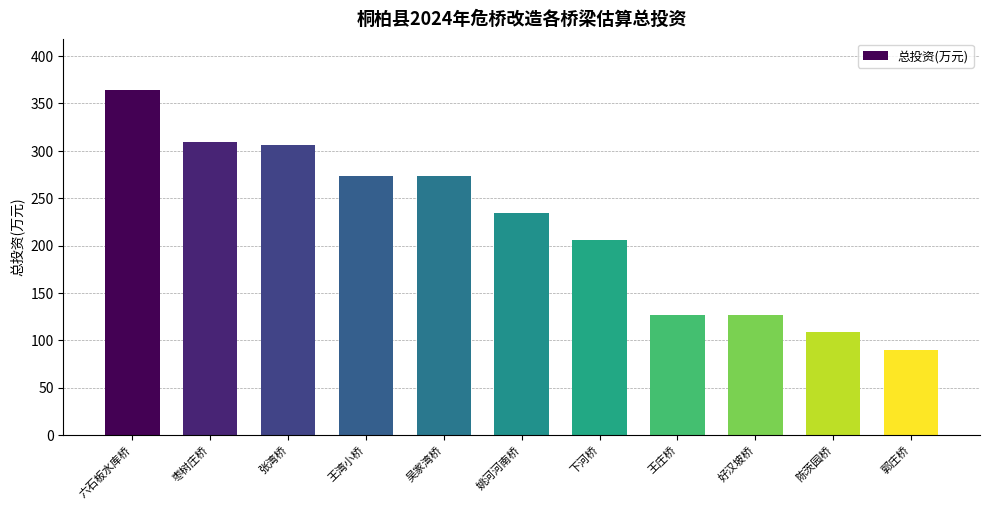

At which label is the value closest to 227?

姚河河南桥